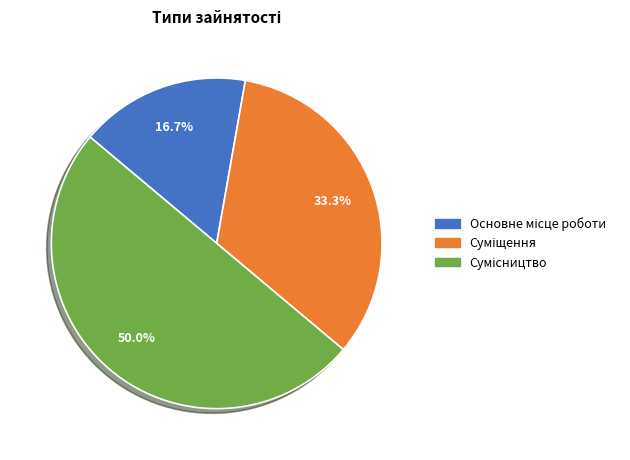

How many segments does this pie chart have?

3